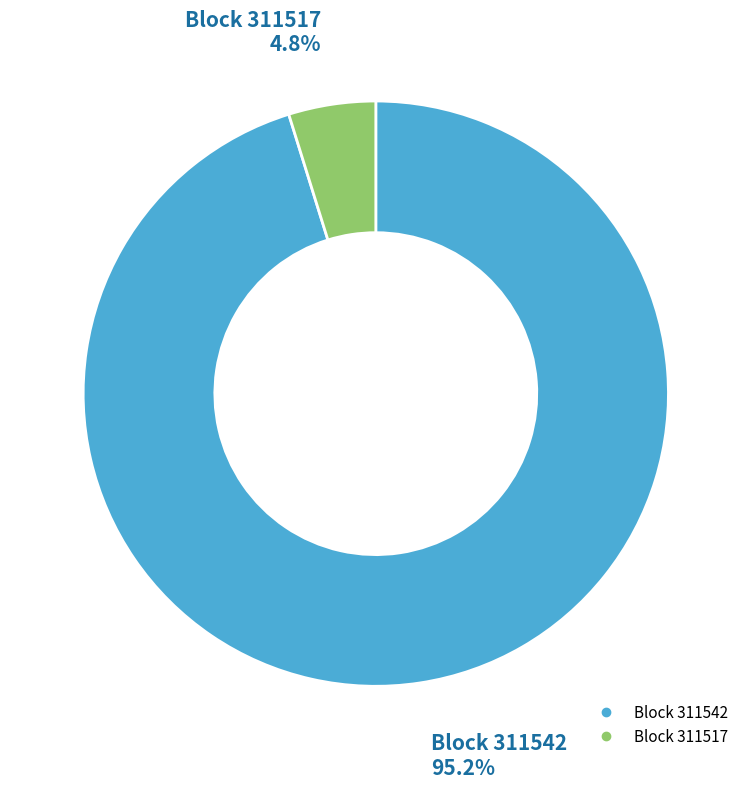

Is there a majority slice in this chart?

Yes